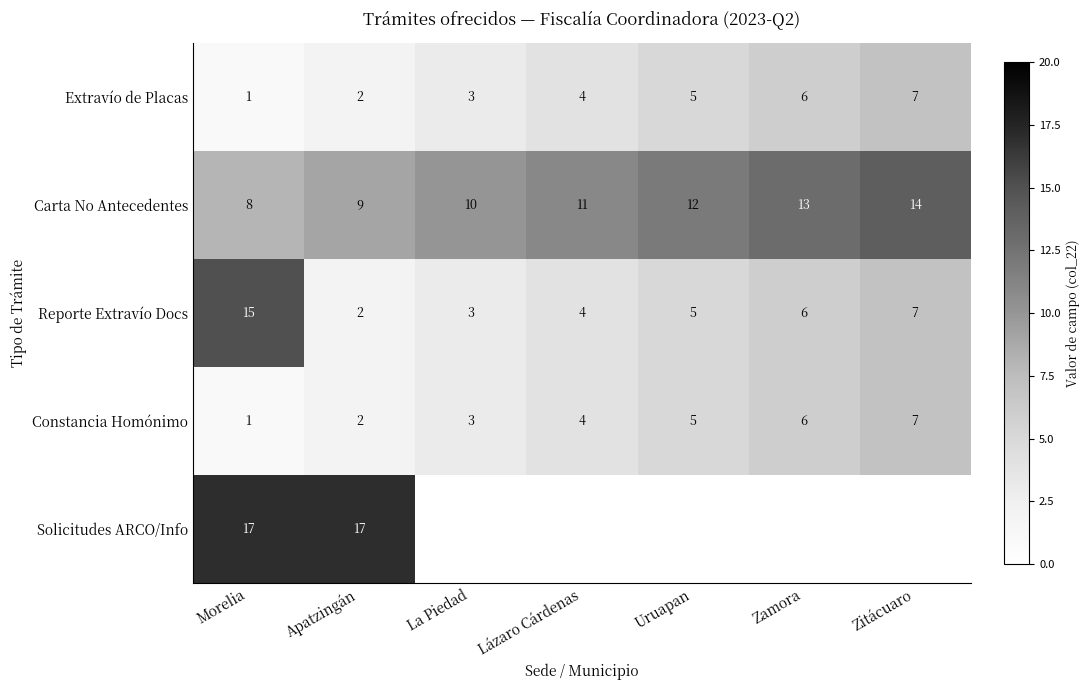

Which series has the largest total across all categories?

Carta No Antecedentes